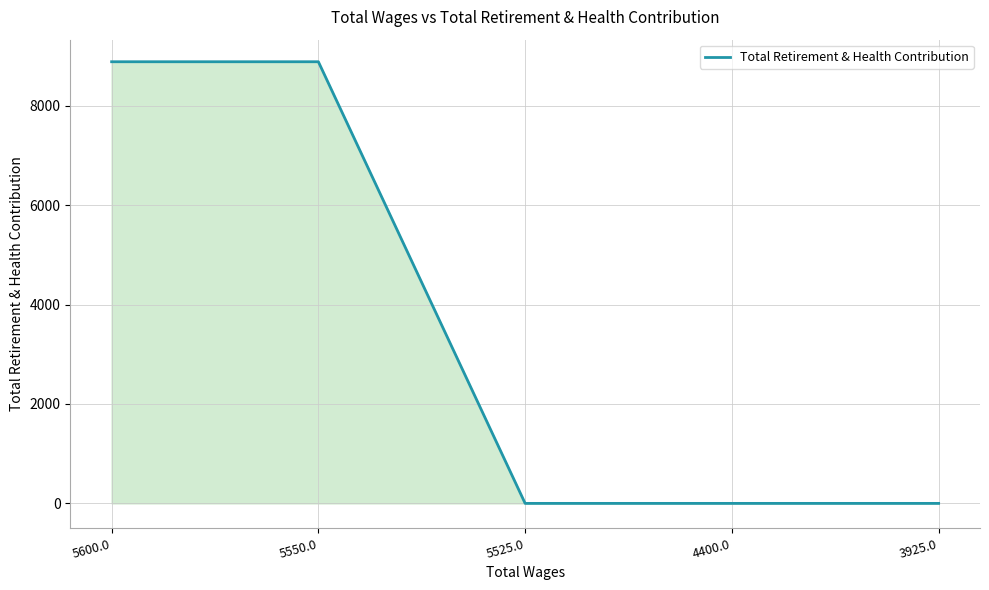

Is it true that the value at 5550.0 is 12434?

False